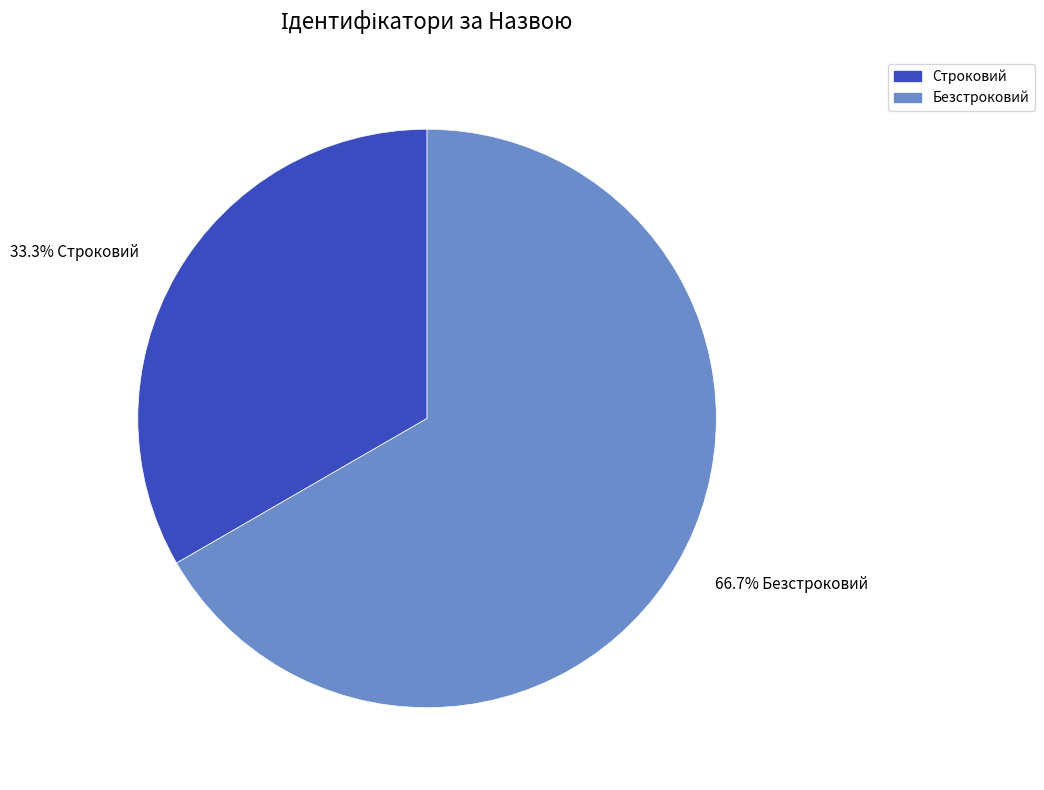

The Безстроковий slice represents 73% of the pie. True or false?

False